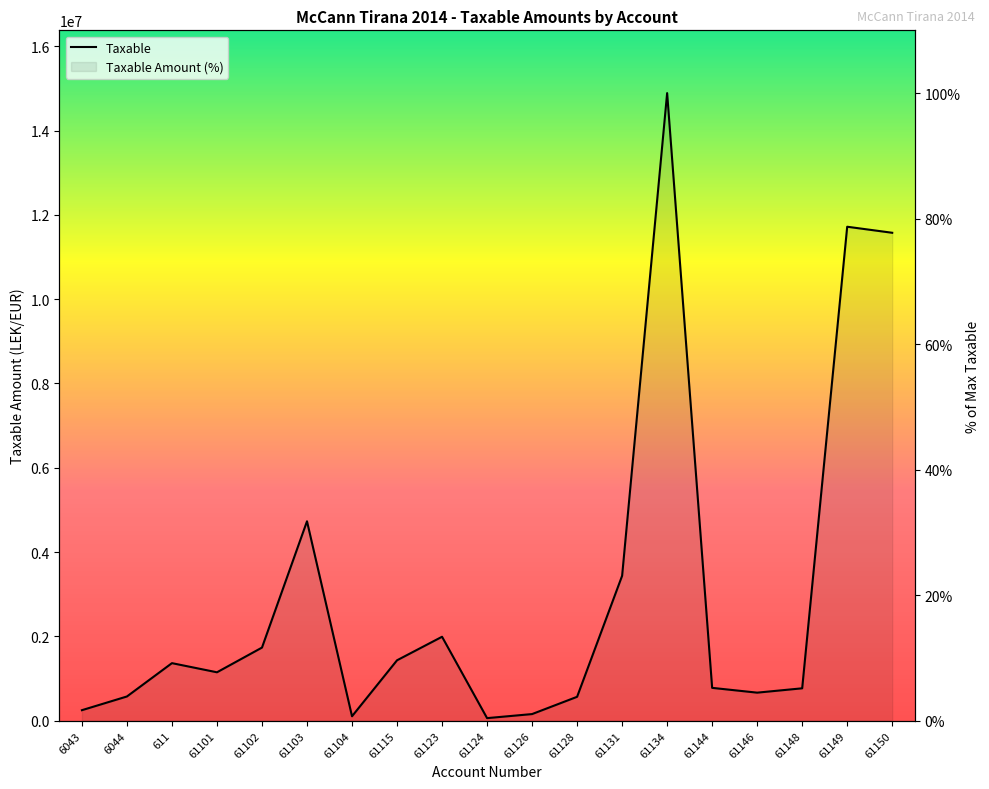

What is the sum of all values?

389.3